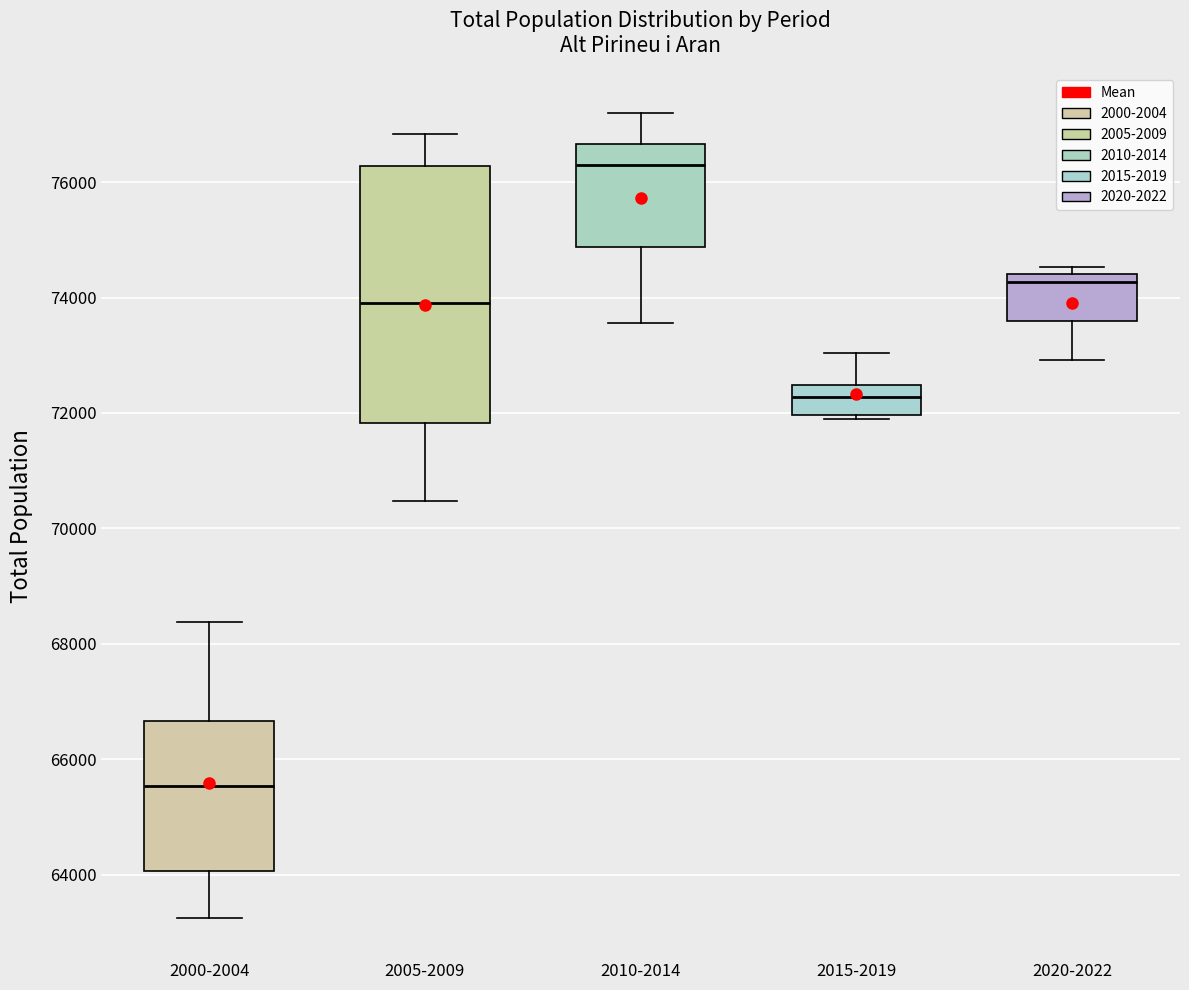

Reading left to right, transcribe this box plot: for each box, give where its median line is, the range the box spans, and where its two whiskers end, as read against the y-axis. The values are not printed on the chart, so give them approximately, as read against the axis.

2000-2004: median 65600, box 64000 to 66600, whiskers 63200 to 68400
2005-2009: median 74000, box 71800 to 76200, whiskers 70400 to 76800
2010-2014: median 76200, box 74800 to 76600, whiskers 73600 to 77200
2015-2019: median 72200, box 72000 to 72400, whiskers 71800 to 73000
2020-2022: median 74200, box 73600 to 74400, whiskers 73000 to 74600